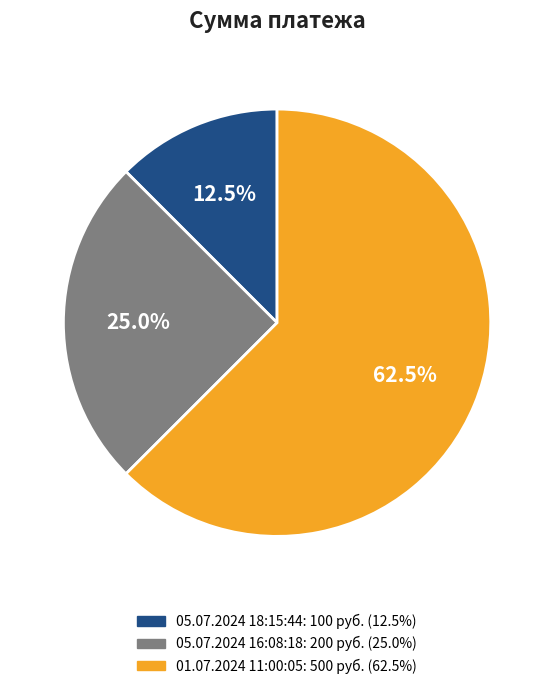

True or false: 01.07.2024 11:00:05 accounts for 73% of the total.

False